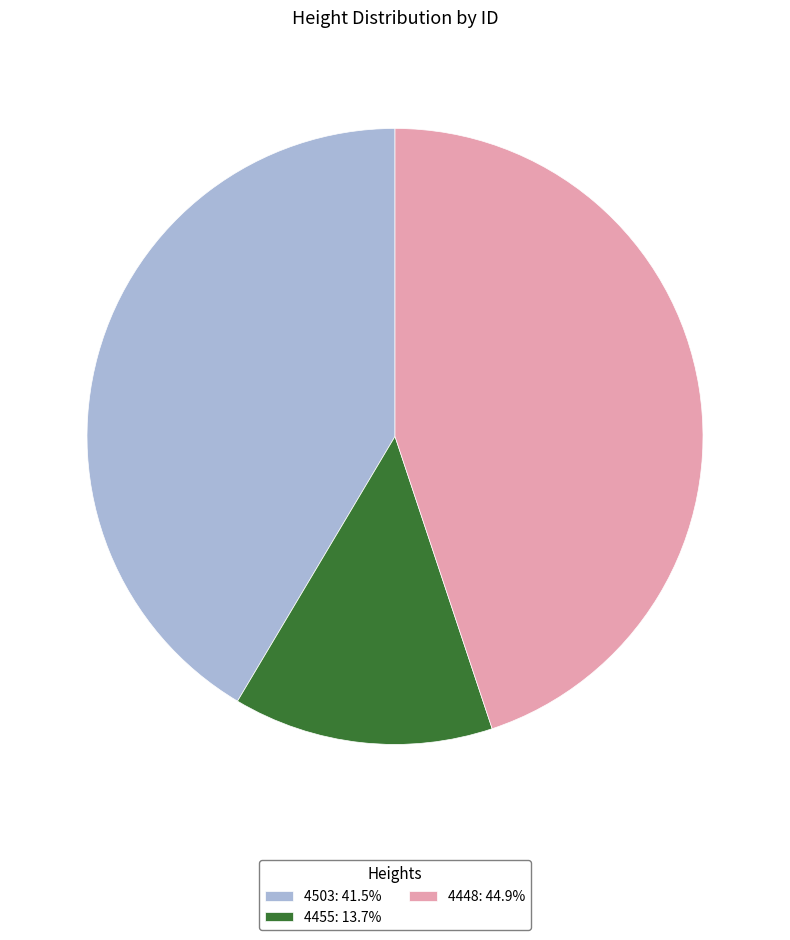

Is there any slice that represents more than half of the pie?

No